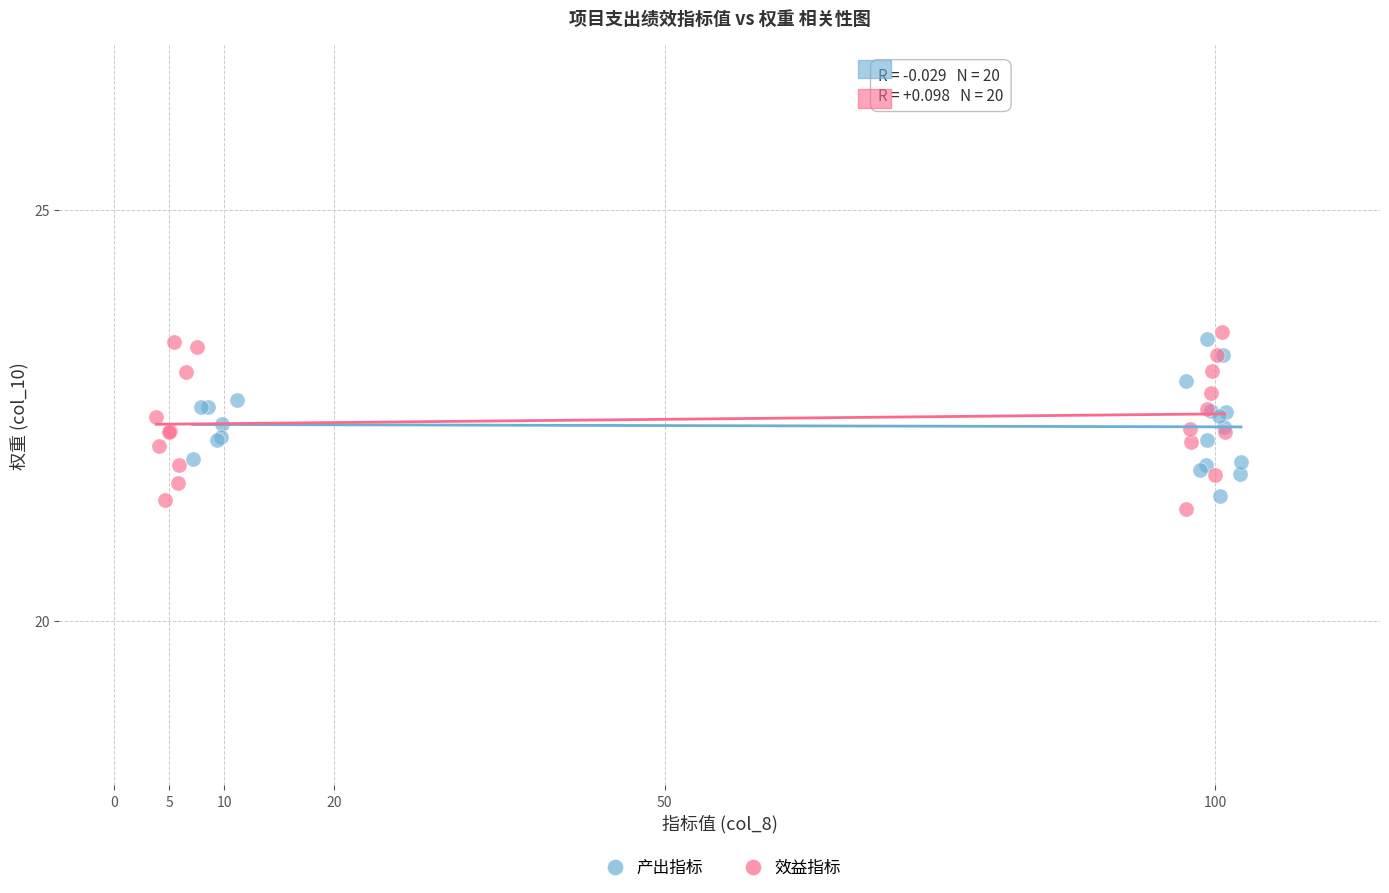

Which series contains the lowest Y value?

效益指标